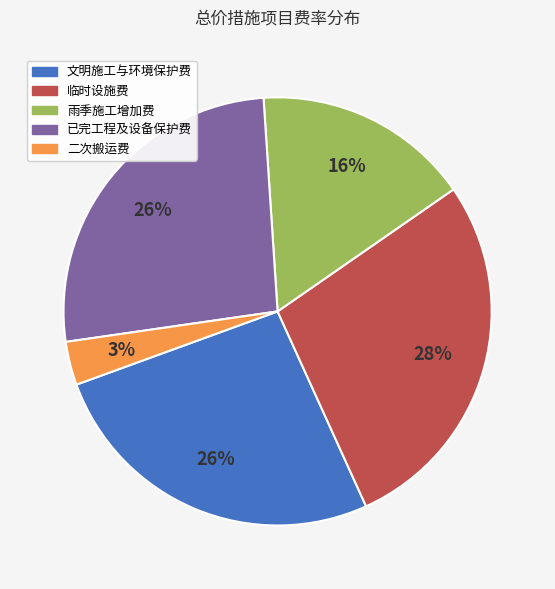

True or false: 雨季施工增加费 accounts for 16% of the total.

True